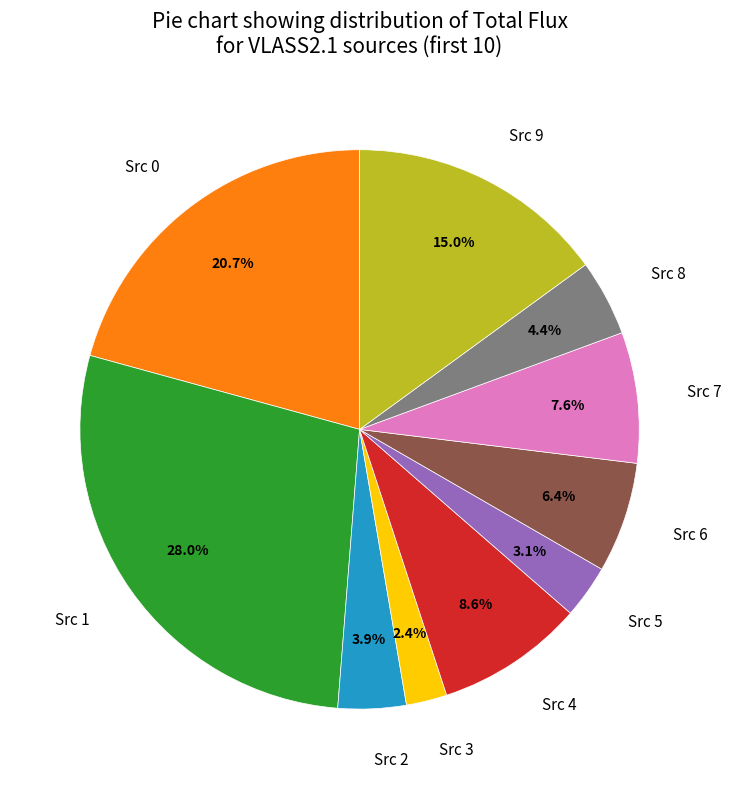

Between Src 7 and Src 2, which is larger?

Src 7